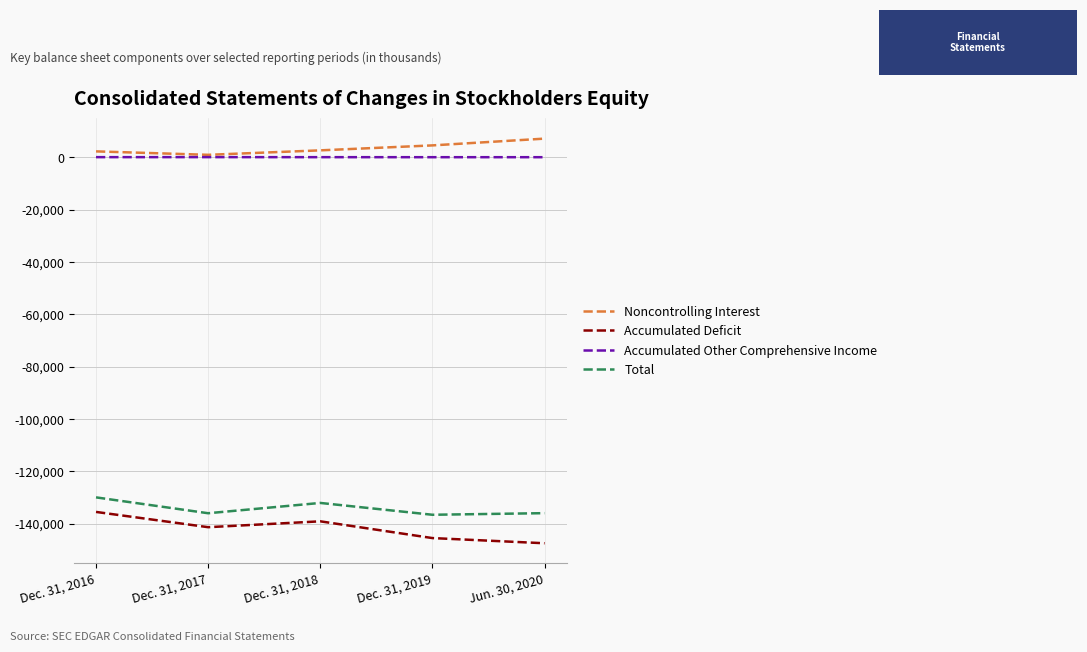

Rank the categories by Total value from lowest to highest.

Dec. 31, 2019, Dec. 31, 2017, Jun. 30, 2020, Dec. 31, 2018, Dec. 31, 2016